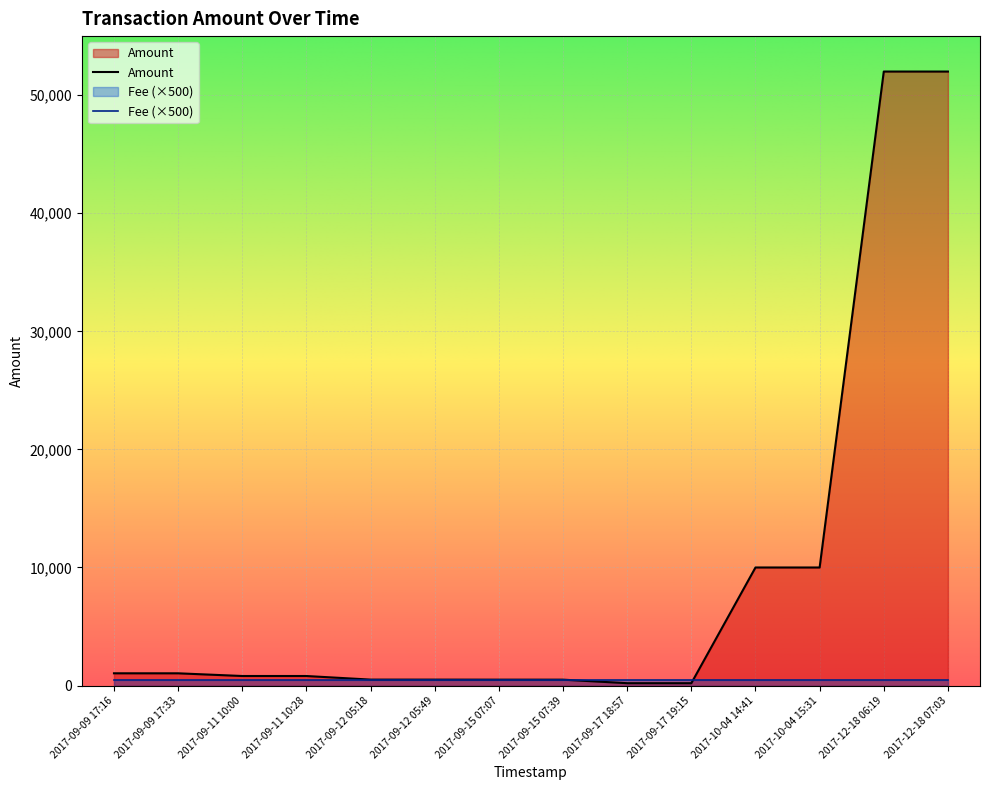

What is the ratio of the value at 2017-09-17 19:15 to the value at 2017-09-12 05:49?

0.4